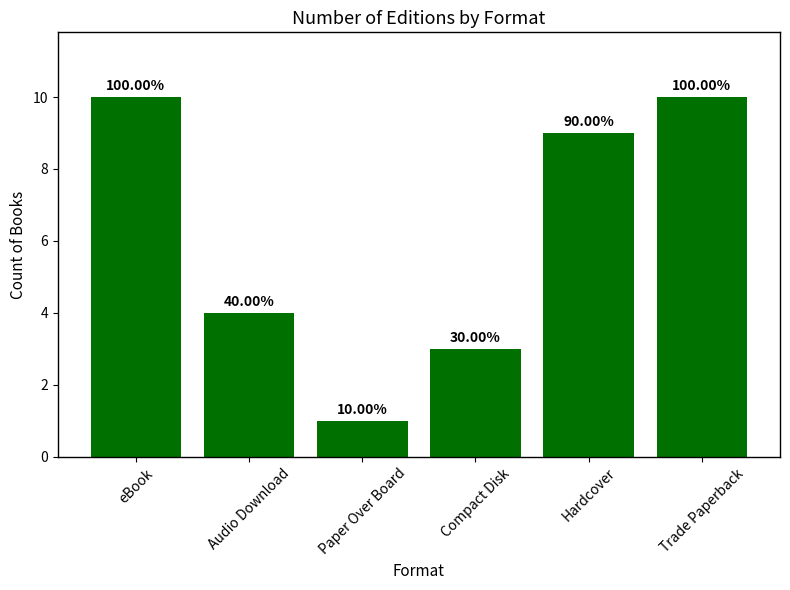

Count the values in the range 3 to 10.

5